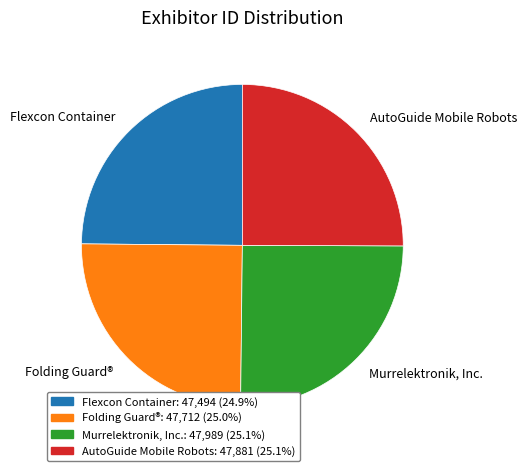

Is there any slice that represents more than half of the pie?

No